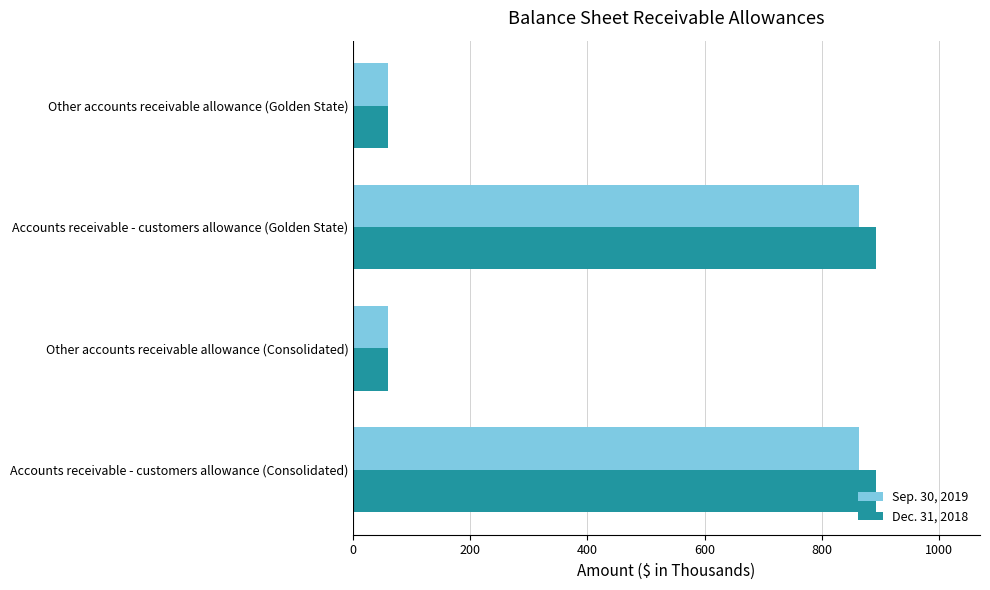

Which series has the widest spread of values?

Dec. 31, 2018